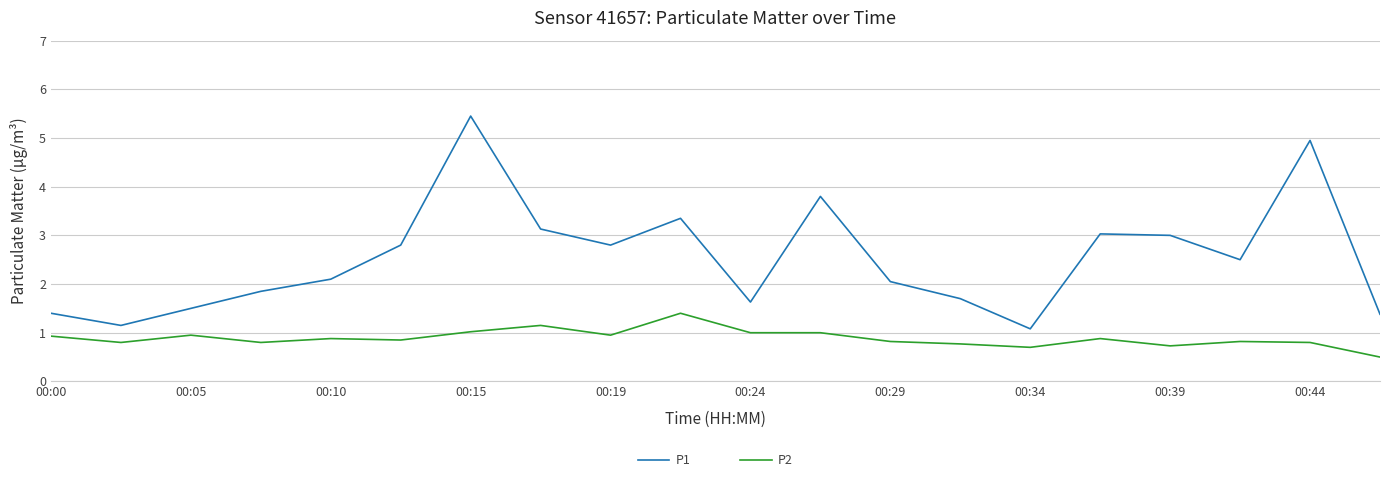

True or false: P1 and P2 cross at least once.

False